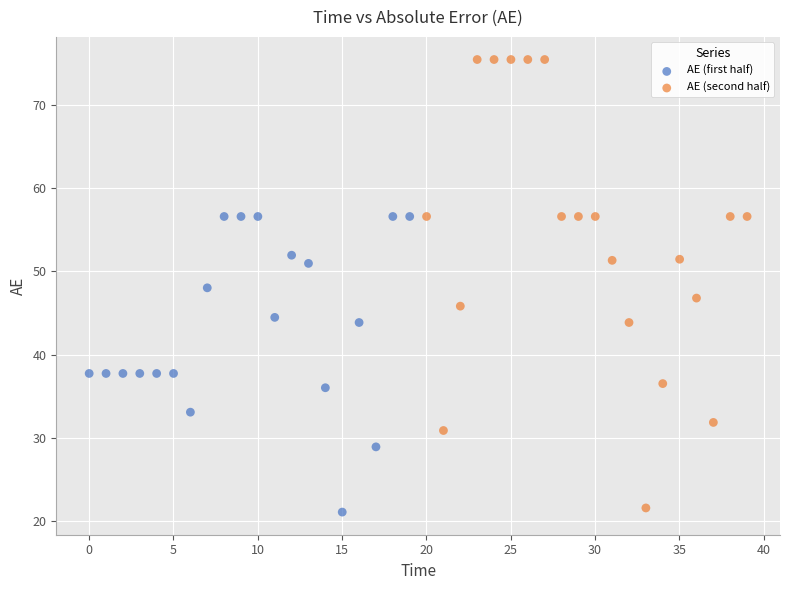

Which series reaches the maximum Y coordinate?

AE (second half)